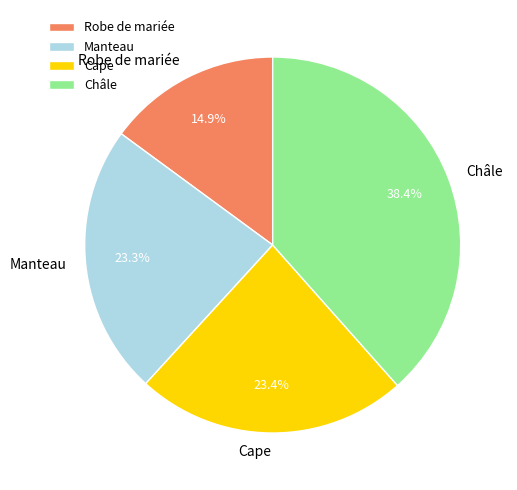

What percentage is NOT represented by Robe de mariée?

85.1%